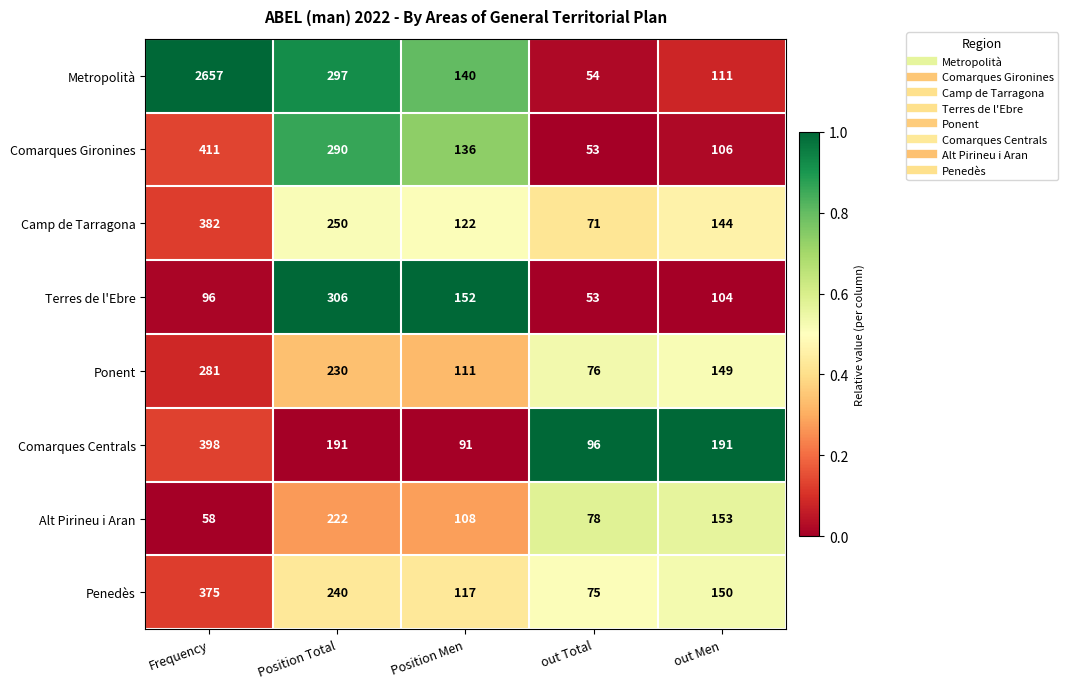

What is the difference between the maximum and minimum values in the Alt Pirineu i Aran series?

164